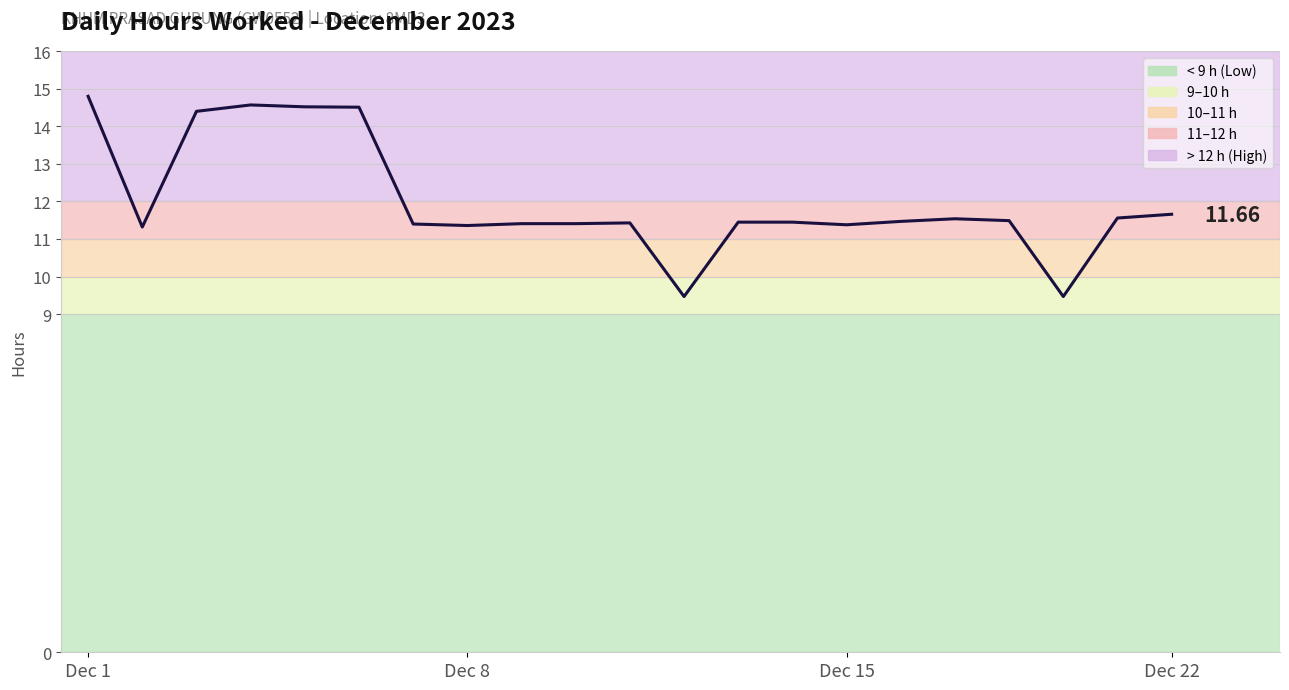

What is the difference between the maximum and minimum values?

5.3